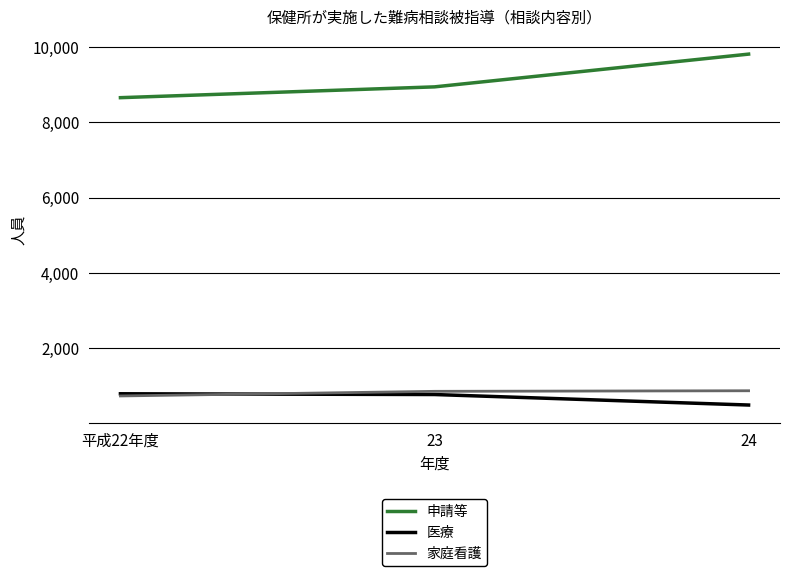

How many distinct data groups are displayed?

3